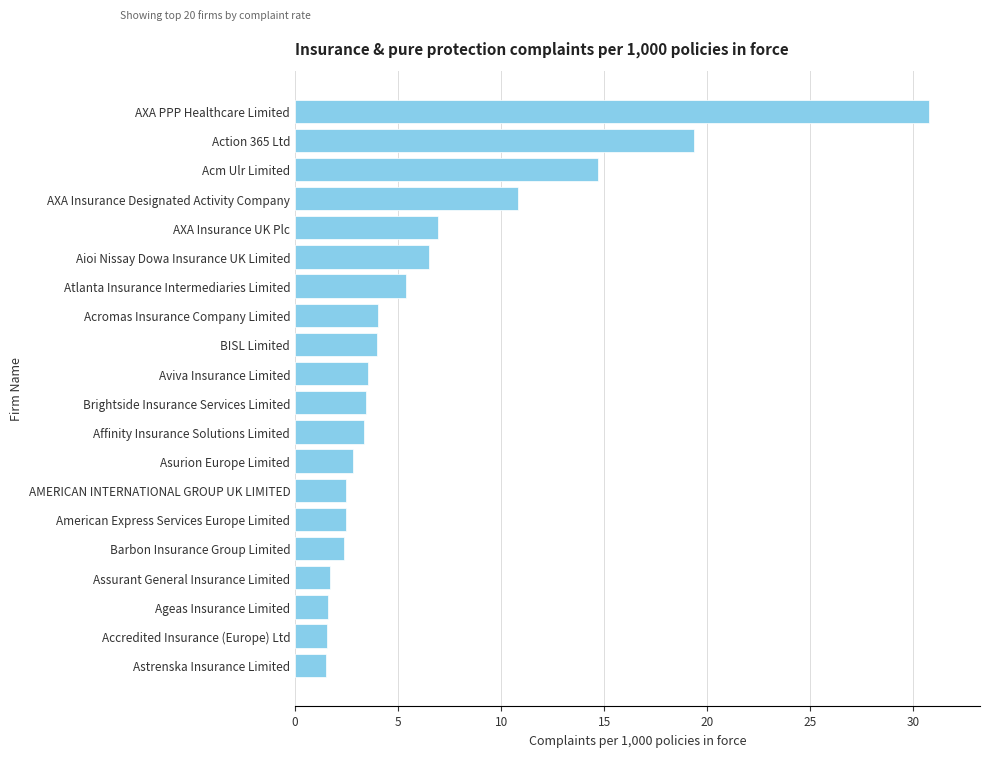

What is the smallest value displayed?

1.5